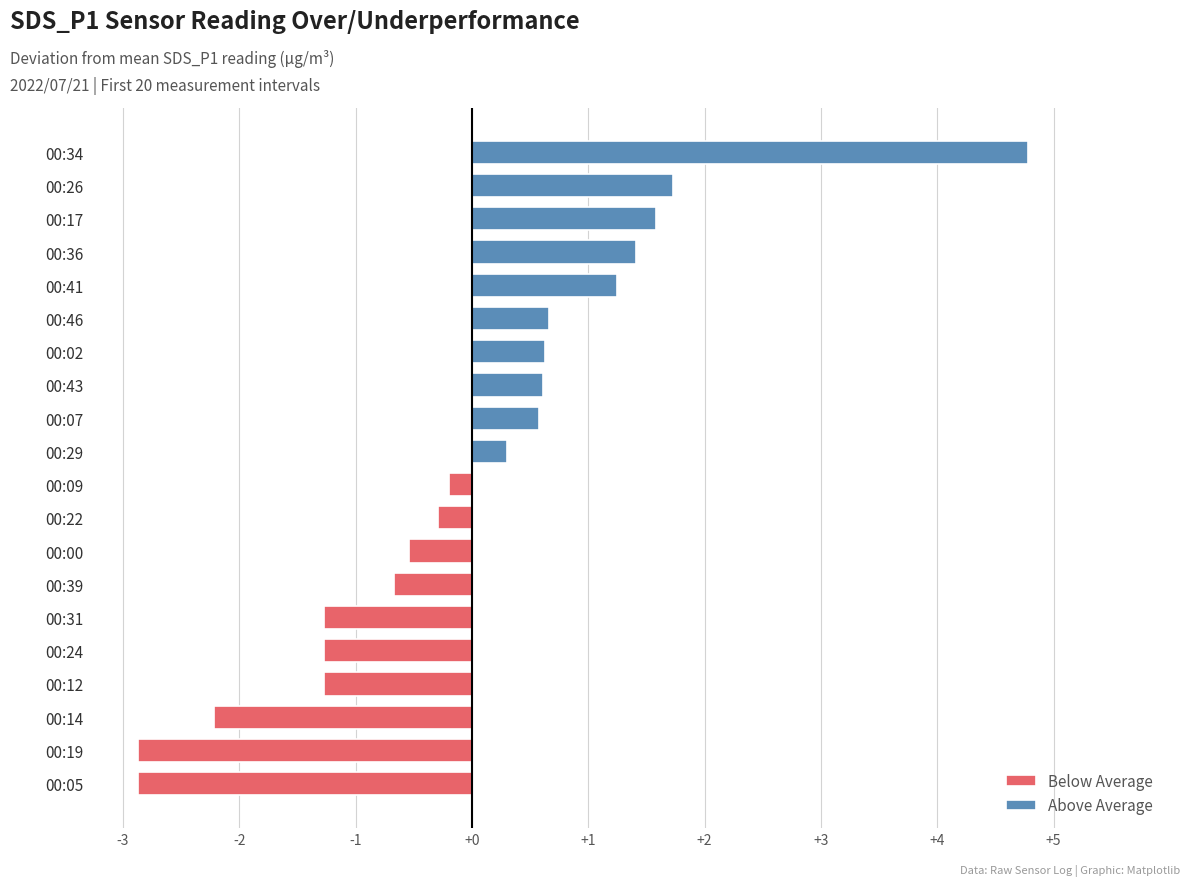

Between 00:14 and 00:29, which is larger?

00:29